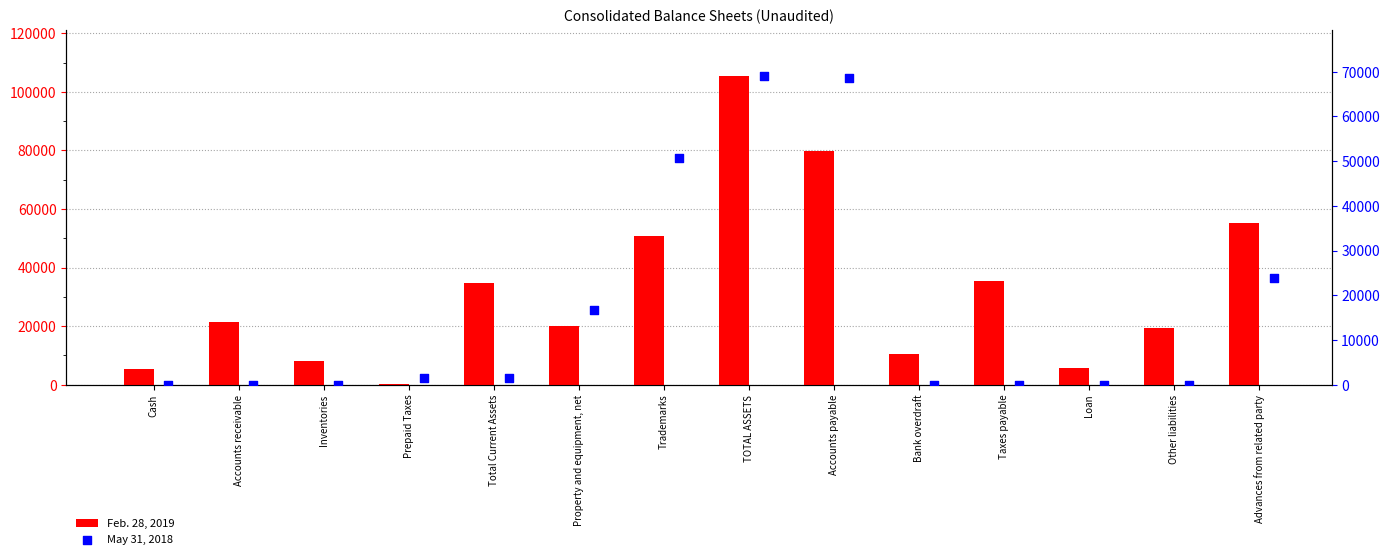

Which series contains the highest Y value?

Feb. 28, 2019